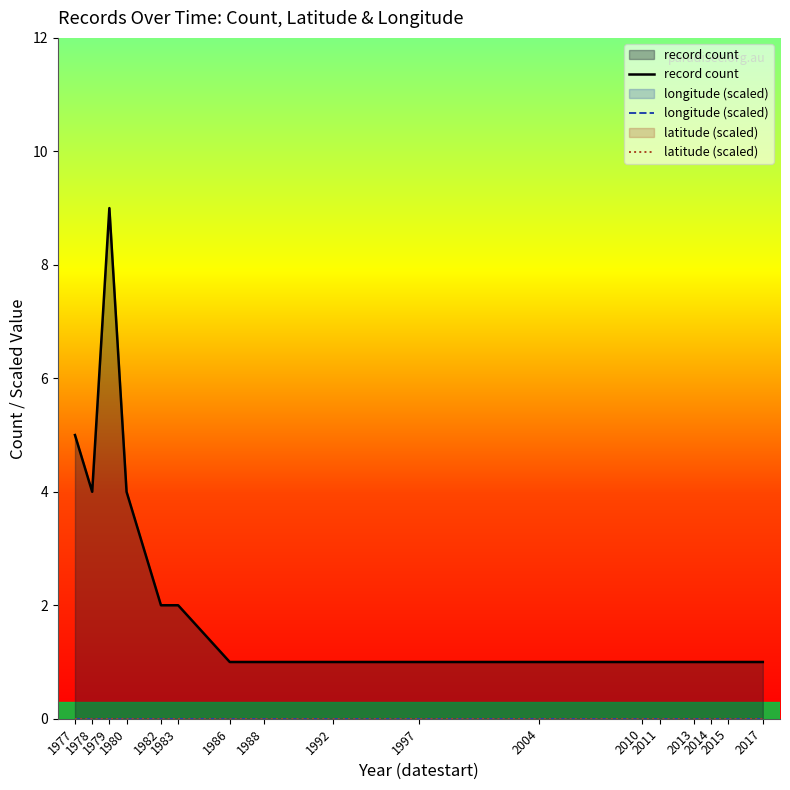

What is the total value across all series at 2017?

1